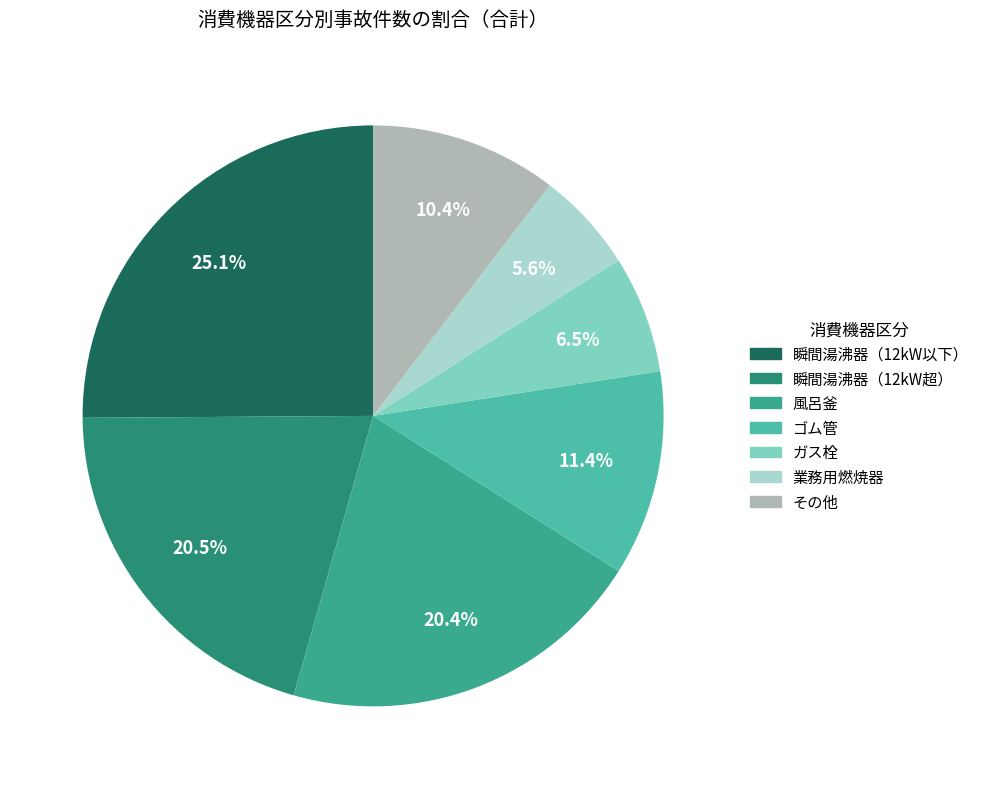

To the nearest percent, what is the average slice percentage?

14%